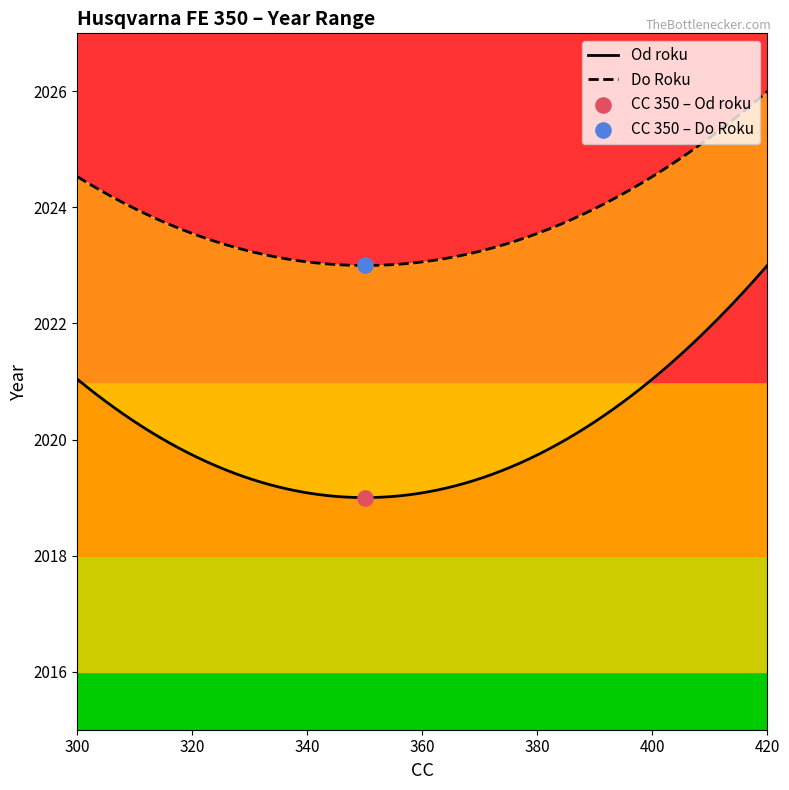

At which category is the sum across all series the highest?

350